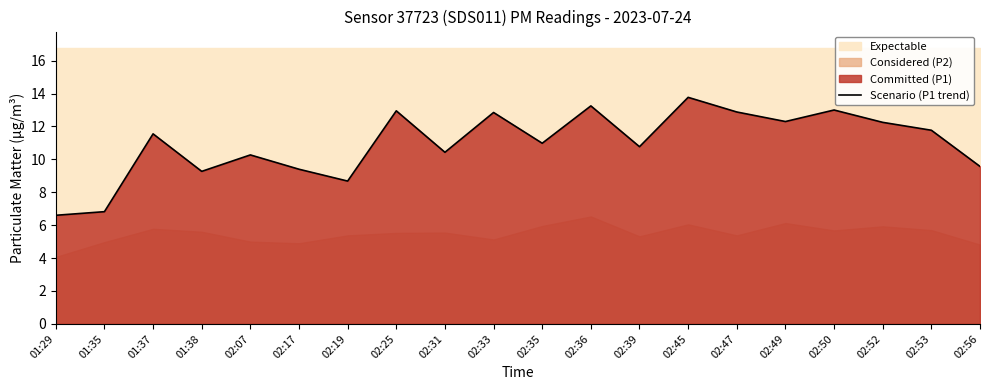

Which label corresponds to the smallest value in the chart?

01:29